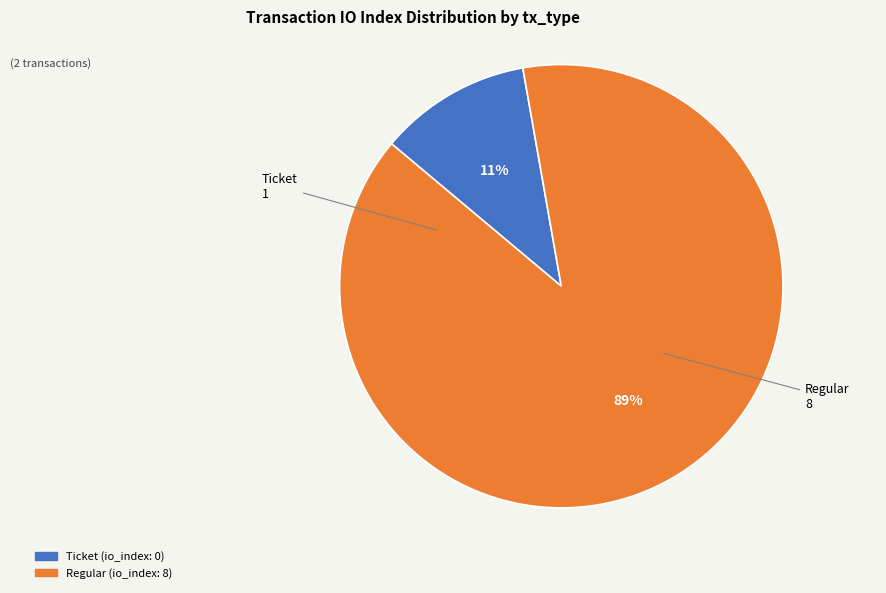

How many segments does this pie chart have?

2